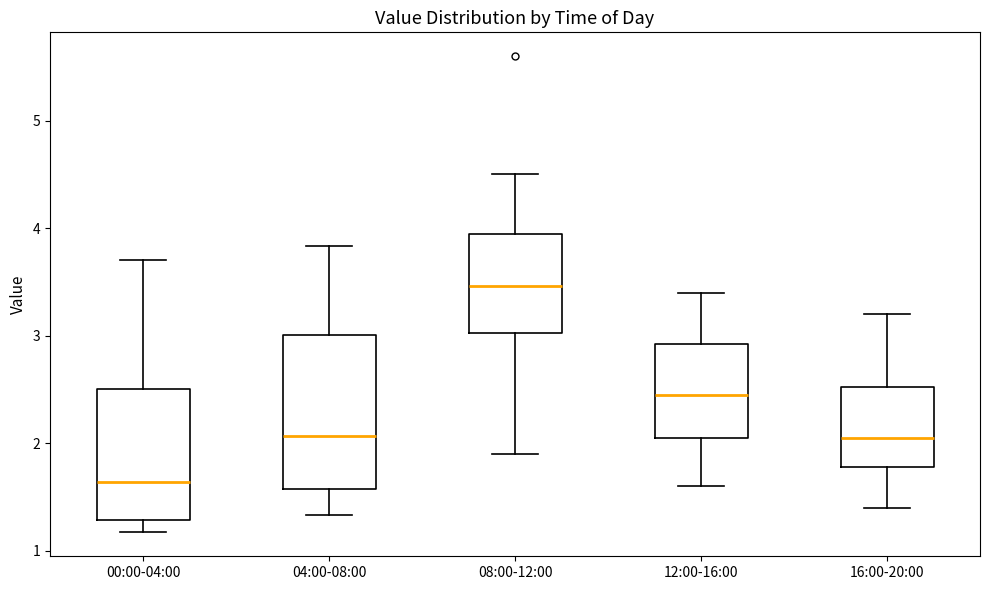

Reading left to right, read every box against the y-axis: the position of its median line, the range the box covers, and the ends of its whiskers. The values are not printed on the chart, so give them approximately, as read against the axis.

00:00-04:00: median 1.6, box 1.3 to 2.5, whiskers 1.2 to 3.7
04:00-08:00: median 2.1, box 1.6 to 3.0, whiskers 1.3 to 3.8
08:00-12:00: median 3.5, box 3.0 to 4.0, whiskers 1.9 to 4.5
12:00-16:00: median 2.5, box 2.1 to 2.9, whiskers 1.6 to 3.4
16:00-20:00: median 2.1, box 1.8 to 2.5, whiskers 1.4 to 3.2